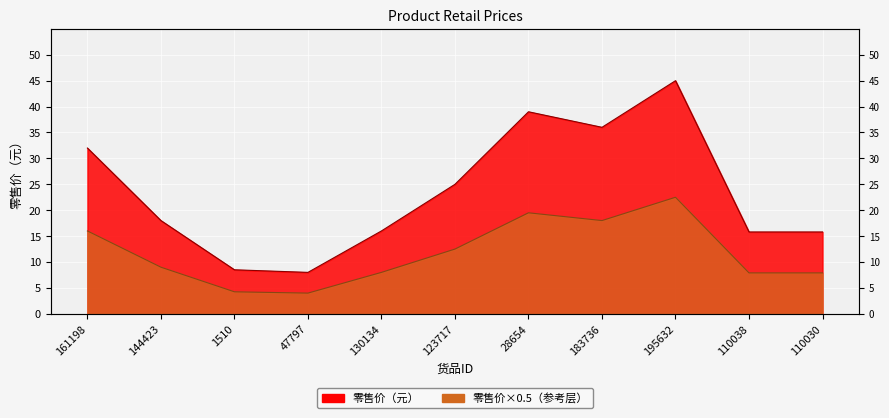

Rank the categories by value from lowest to highest.

47797, 1510, 110038, 110030, 130134, 144423, 123717, 161198, 183736, 28654, 195632